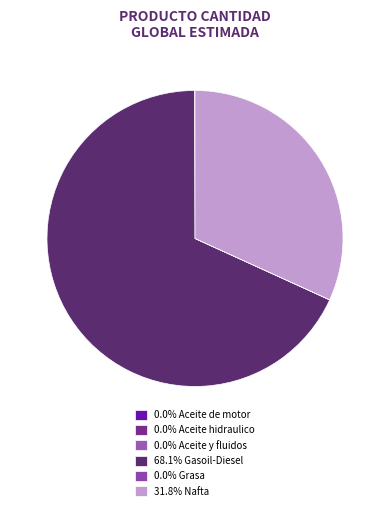

To the nearest percent, what is the difference between the largest and smallest slice percentages?

68%